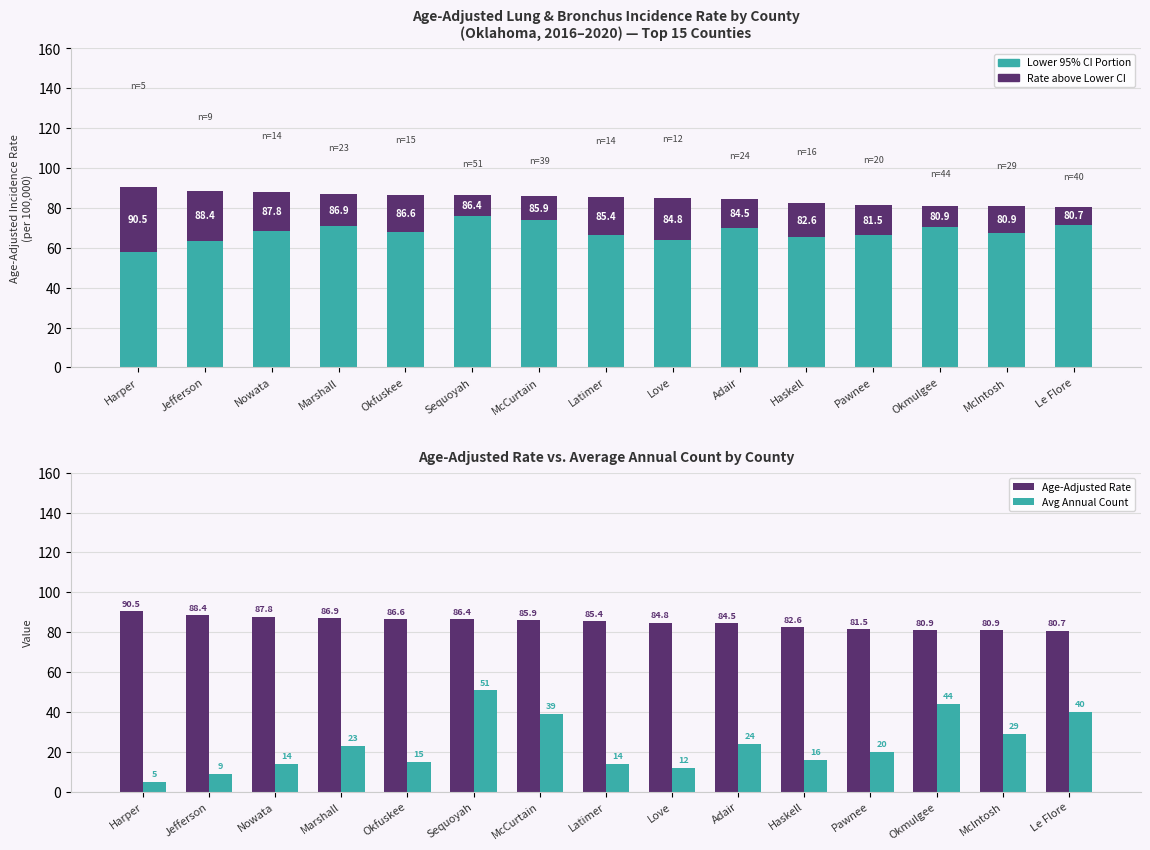

Which series has the largest total across all categories?

Age-Adjusted Rate